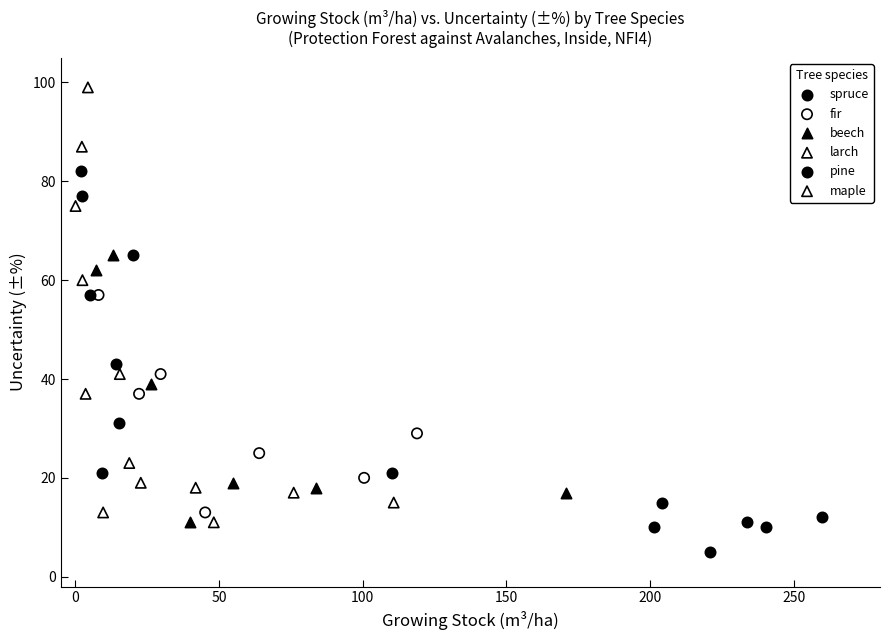

Which series contains the highest Y value?

larch